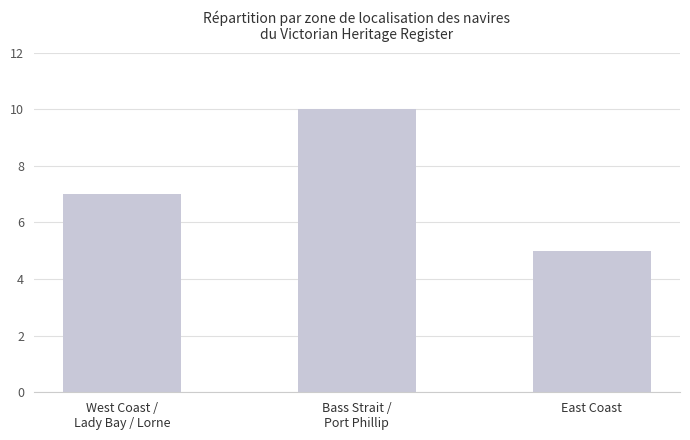

True or false: the data shows 4 at West Coast /
Lady Bay / Lorne.

False